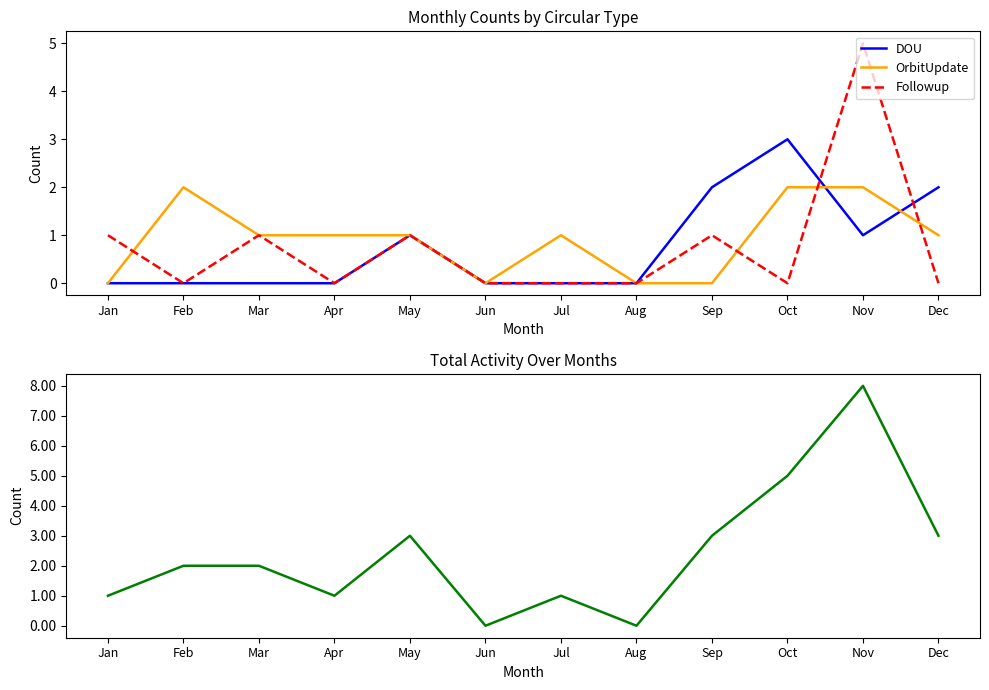

Which has a higher value, Dec or May?

Dec